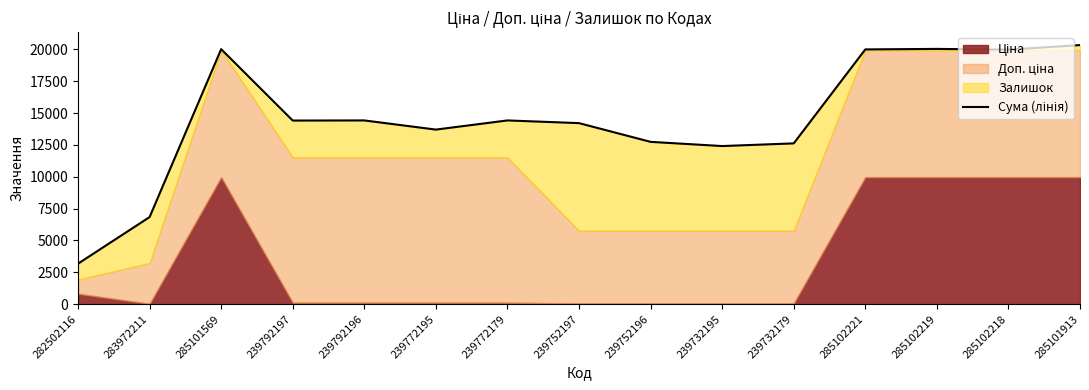

How many data points are less than 14414?

7